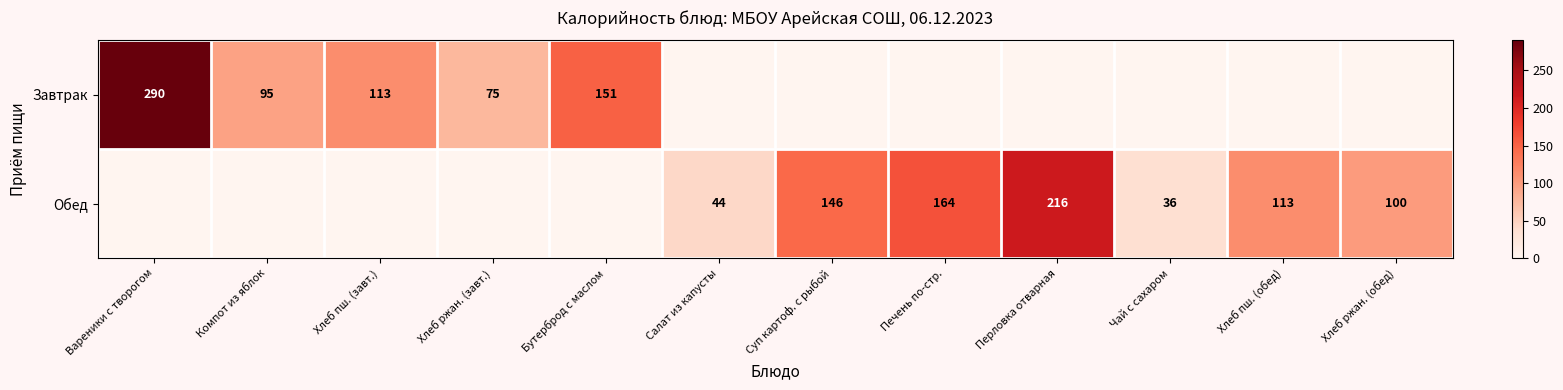

Is it true that Завтрак equals 75 at Хлеб ржан. (завт.)?

True